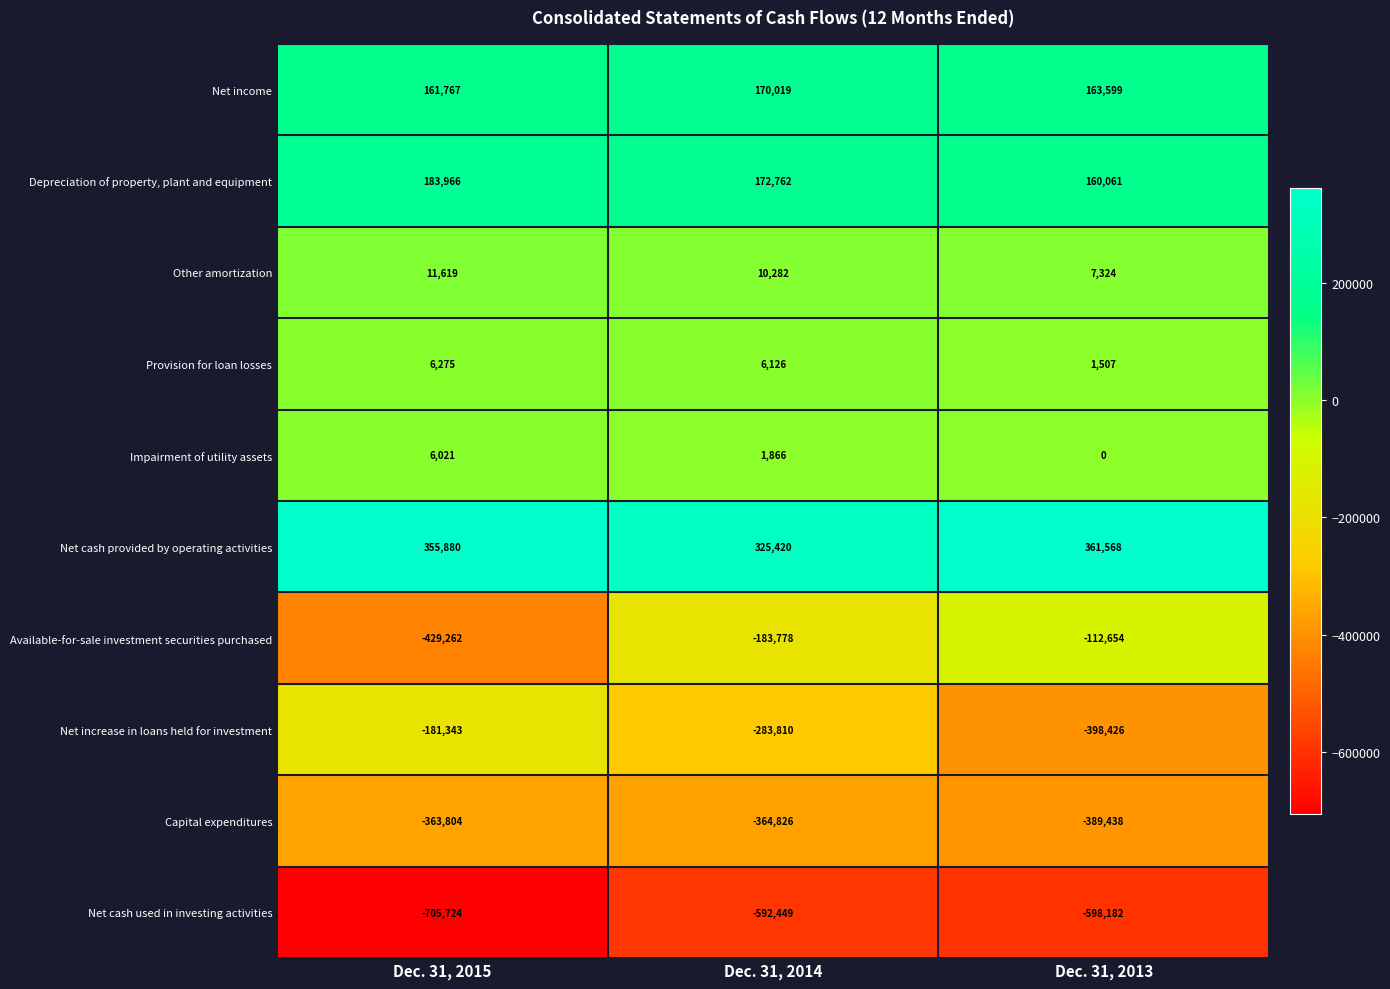

Which series has the widest spread of values?

Available-for-sale investment securities purchased